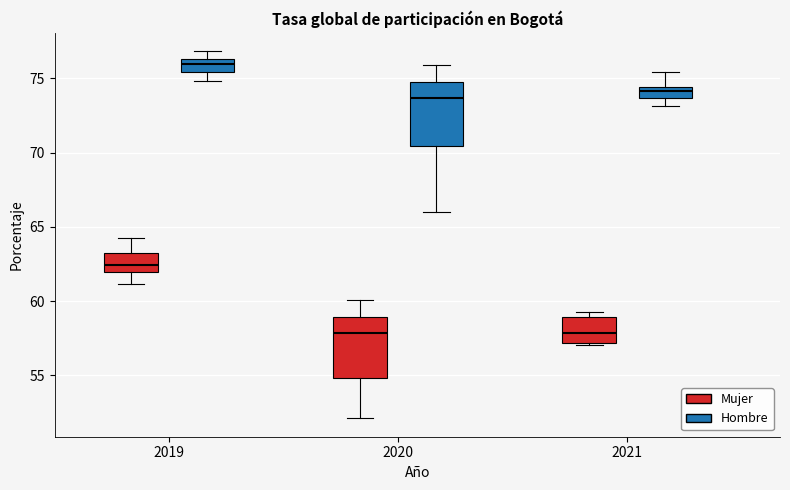

Where is the lower edge of the box for 2021 (Mujer) on the y-axis? The values are not printed on the chart, so give them approximately, as read against the axis.

57.0